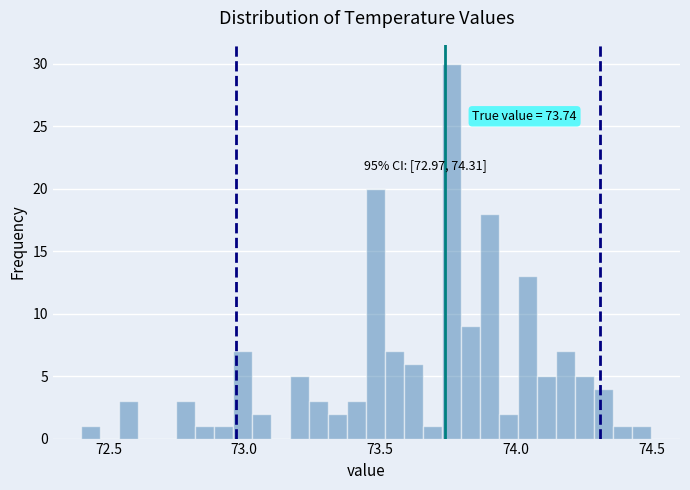

Around what value on the x-axis is the tallest bar? Give the approximate position of its centre, as read against the axis.

73.75